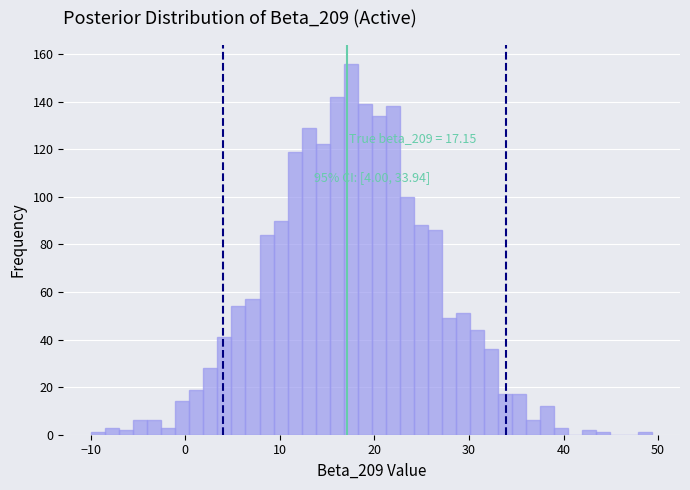

Around what value on the x-axis is the tallest bar? Give the approximate position of its centre, as read against the axis.

17